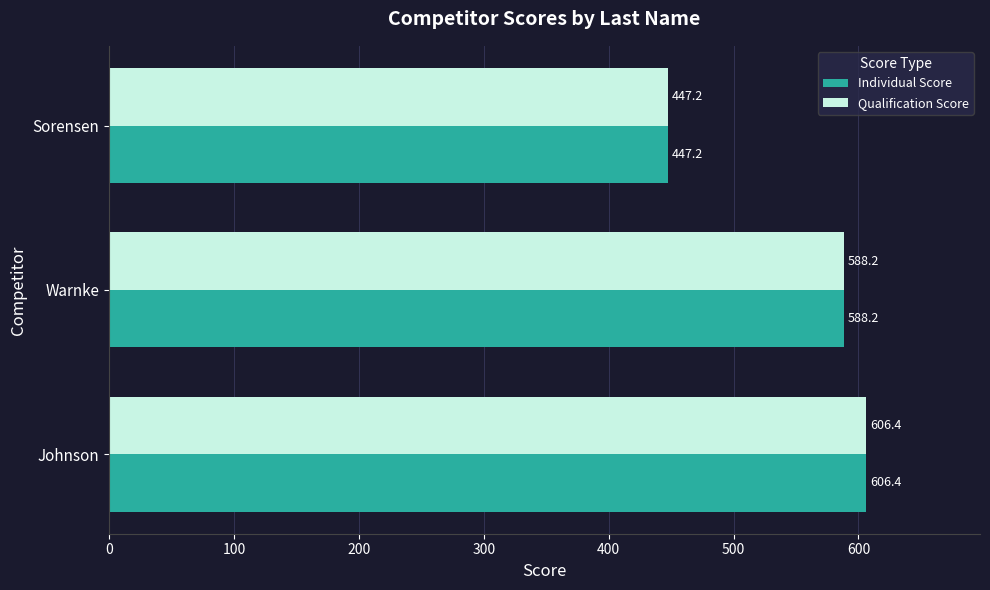

Rank the categories by Individual Score value from highest to lowest.

Johnson, Warnke, Sorensen